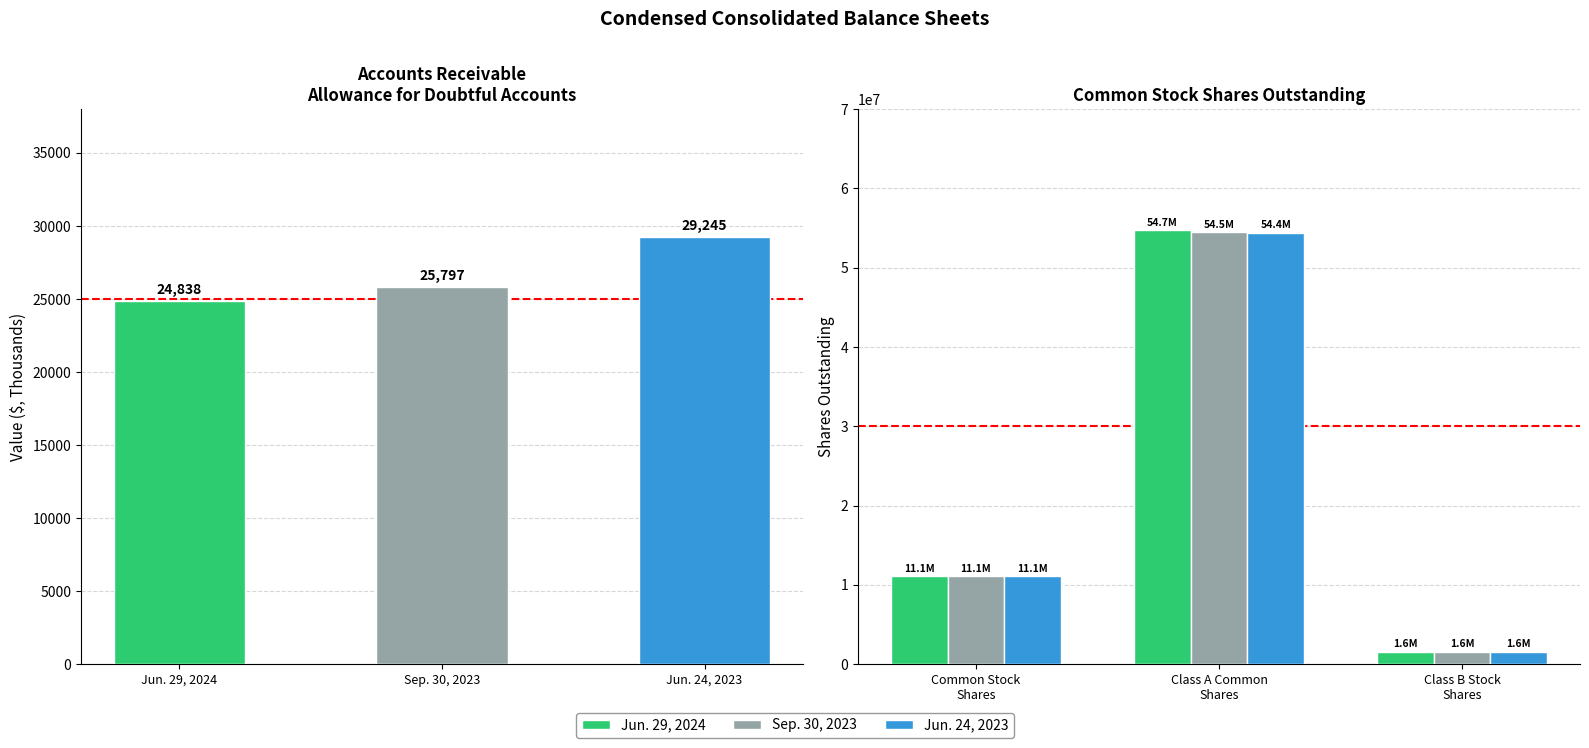

What is the average value of the Jun. 29, 2024 series?

22466506